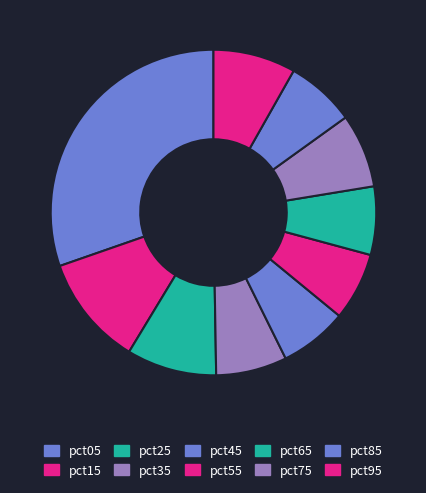

To the nearest percent, what is the average slice percentage?

10%